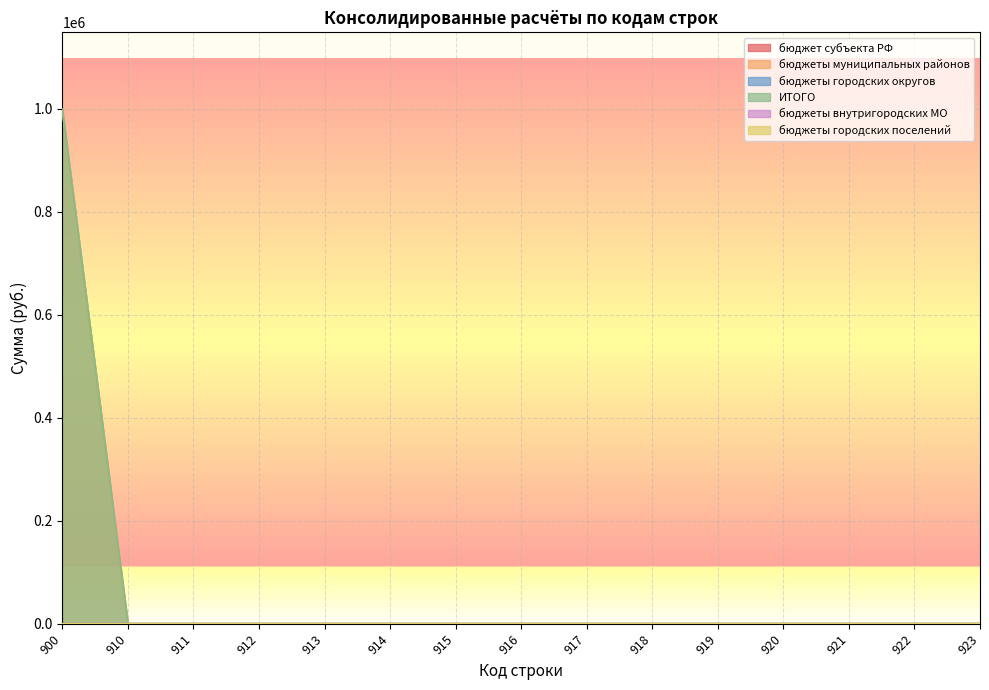

At which label is бюджеты городских округов closest to 0?

900